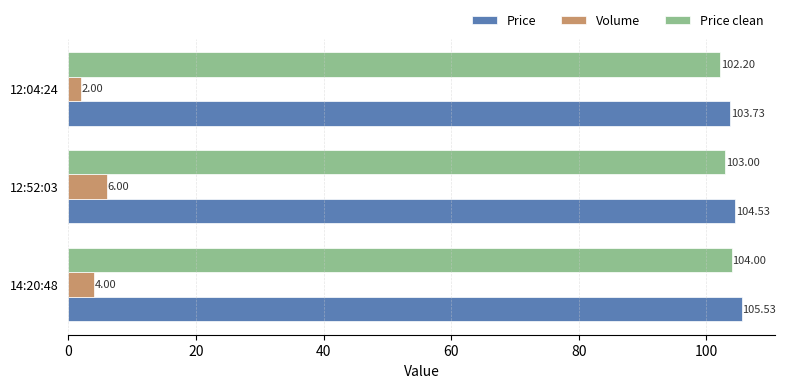

Which series has the largest range (max minus min)?

Volume